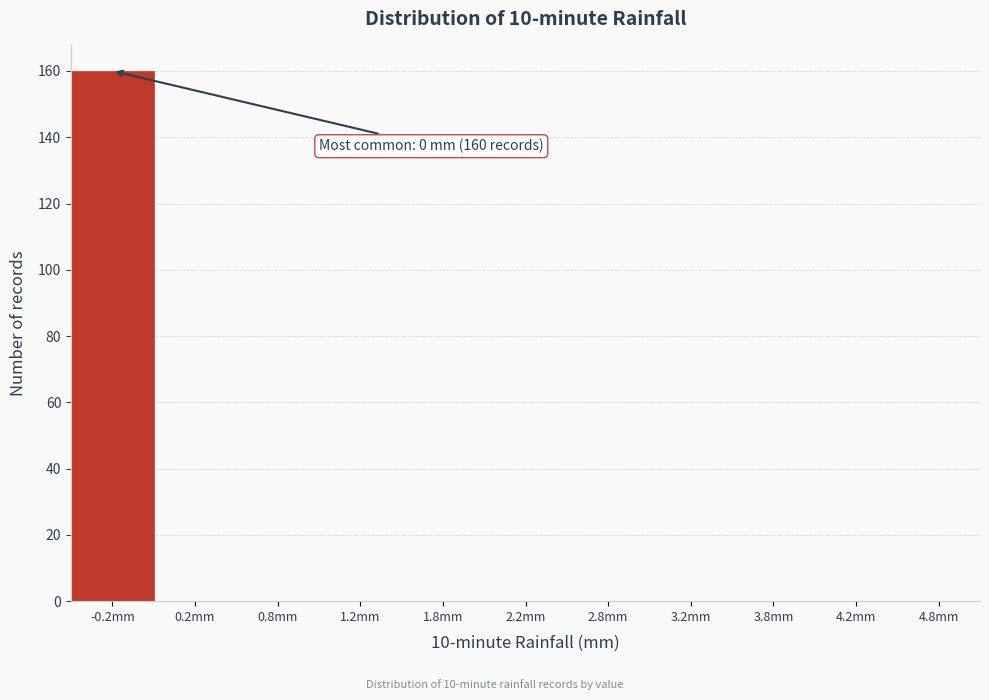

Reading left to right, extract all data points from this chart.

-0.2mm=160	0.2mm=0	0.8mm=0	1.2mm=0	1.8mm=0	2.2mm=0	2.8mm=0	3.2mm=0	3.8mm=0	4.2mm=0	4.8mm=0